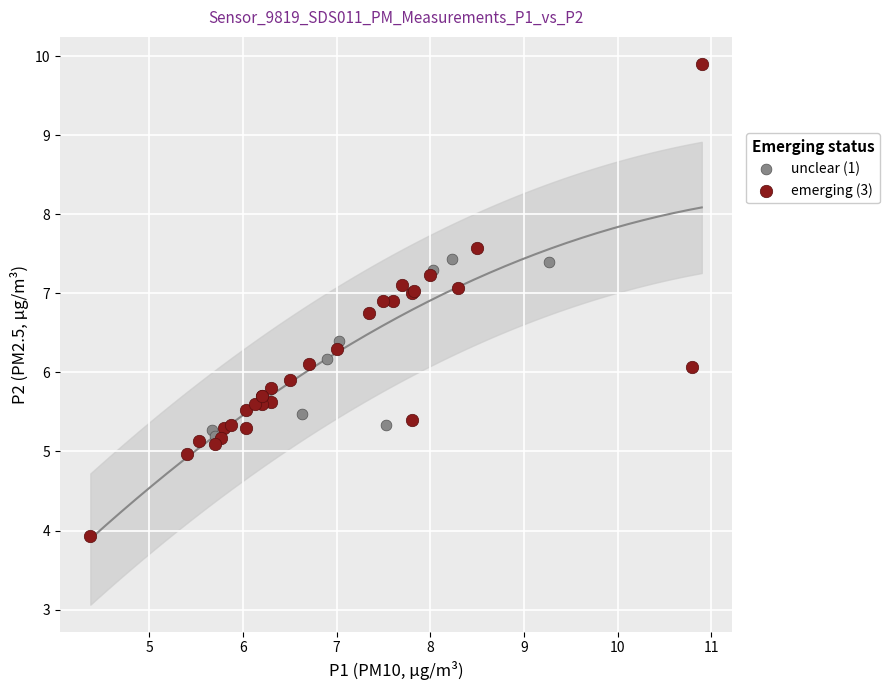

Which series has the widest spread of Y values?

emerging (3)